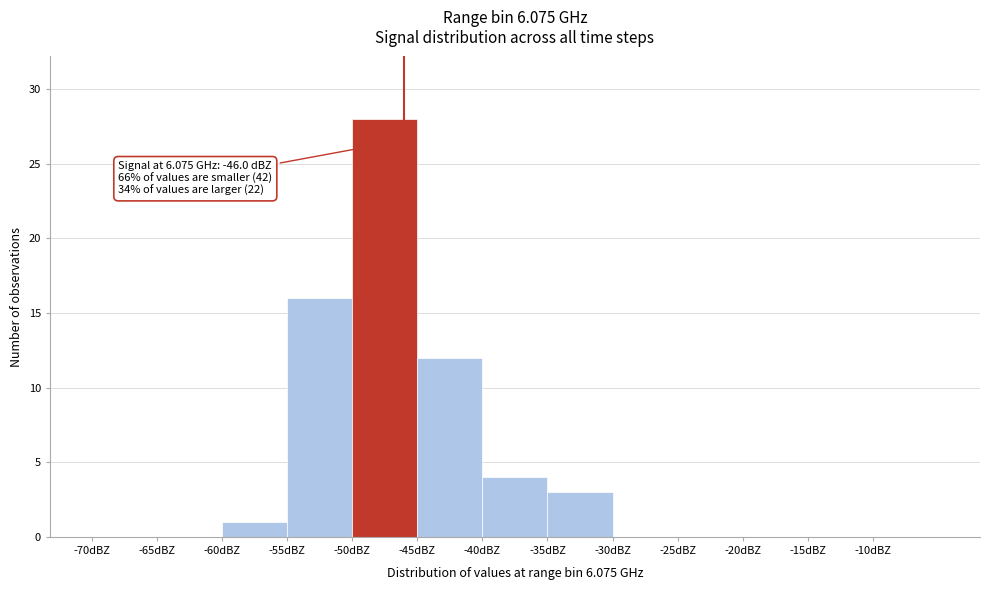

Which range on the x-axis has the tallest bar?

-50 to -45